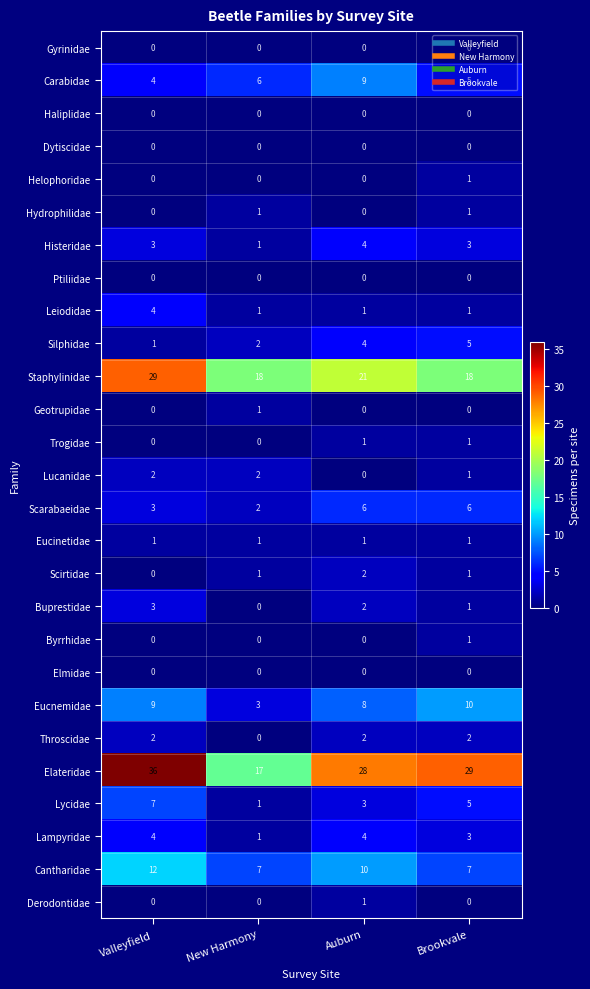

True or false: Buprestidae has a value of 3 at Valleyfield.

True